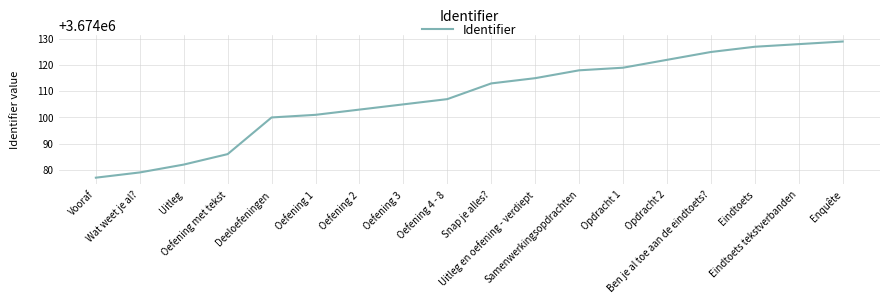

Between Ben je al toe aan de eindtoets? and Oefening 2, which is larger?

Ben je al toe aan de eindtoets?